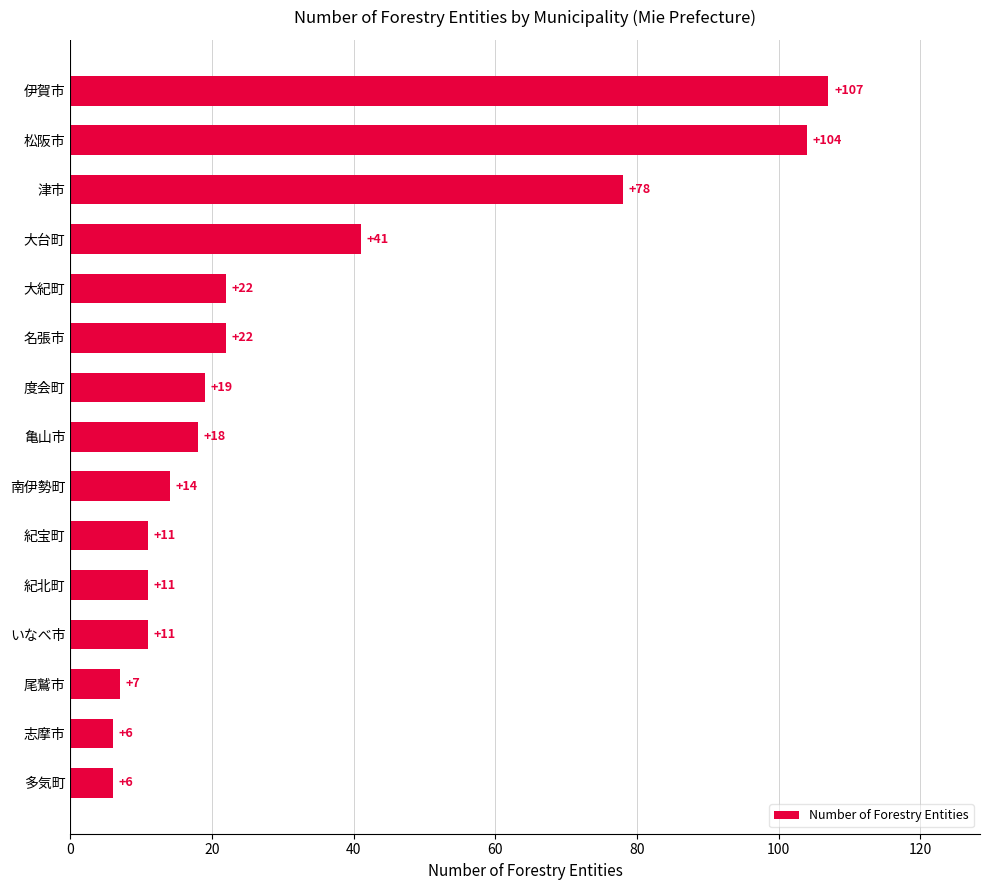

The value at いなべ市 is 11. True or false?

True